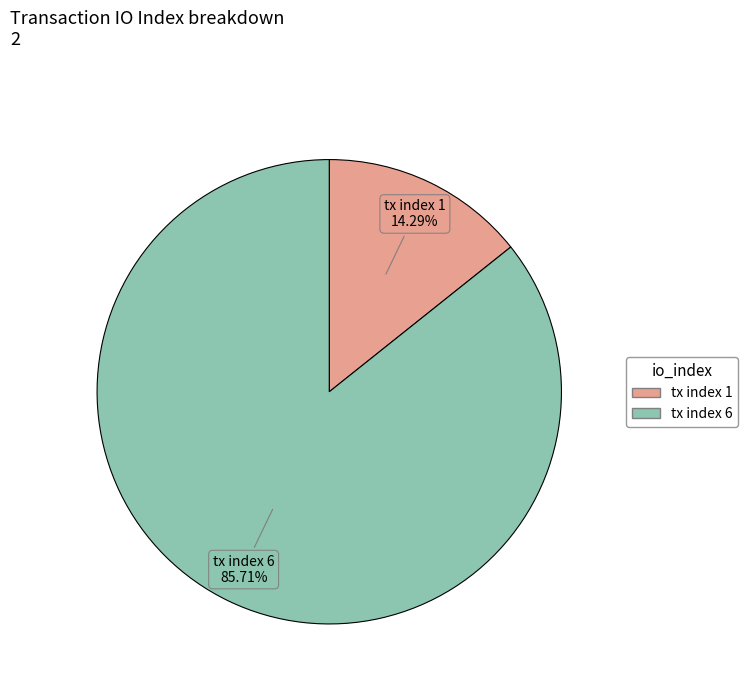

What is the largest slice in the pie chart?

tx index 6